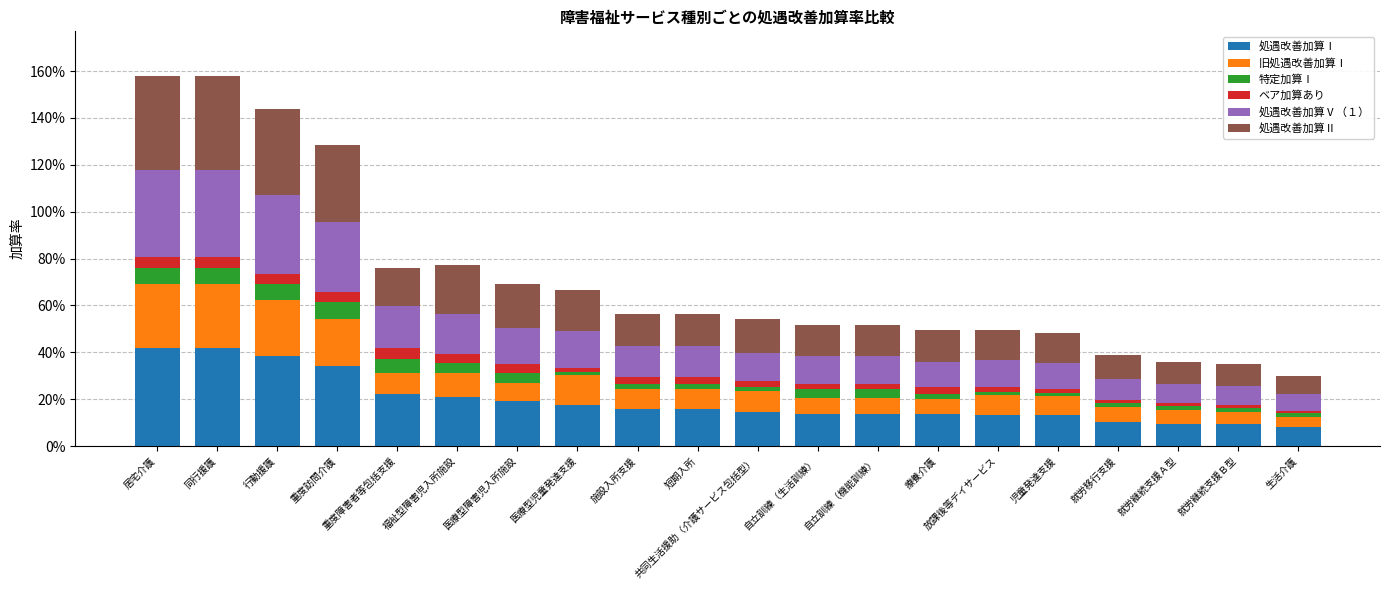

Which series has the largest range (max minus min)?

処遇改善加算Ⅰ